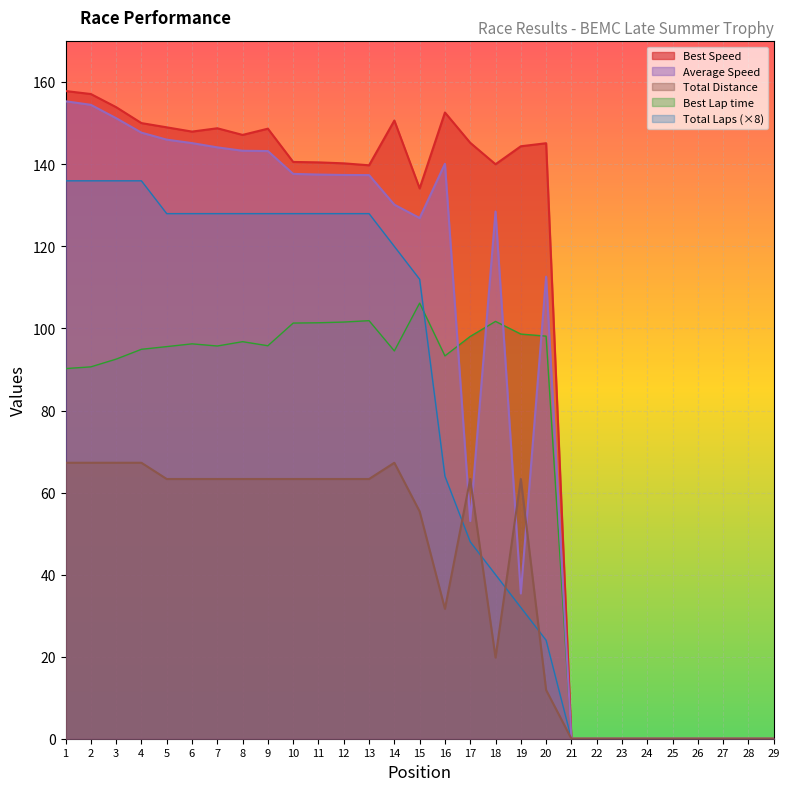

Which series has the widest spread of values?

Best Speed